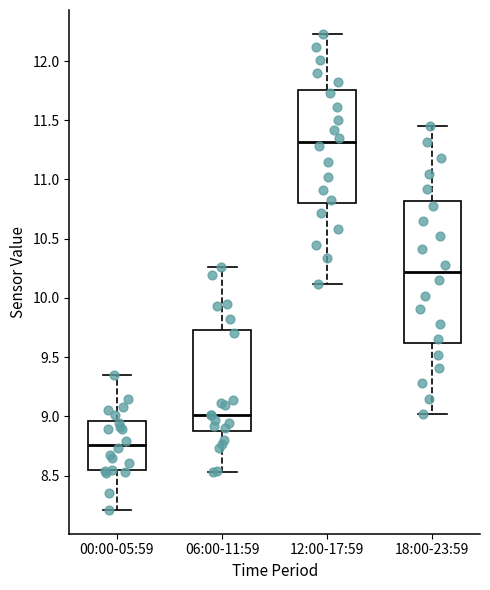

Reading left to right, read every box against the y-axis: the position of its median line, the range the box covers, and the ends of its whiskers. The values are not printed on the chart, so give them approximately, as read against the axis.

00:00-05:59: median 8.75, box 8.55 to 8.95, whiskers 8.20 to 9.35
06:00-11:59: median 9.00, box 8.90 to 9.75, whiskers 8.55 to 10.25
12:00-17:59: median 11.30, box 10.80 to 11.75, whiskers 10.10 to 12.25
18:00-23:59: median 10.20, box 9.60 to 10.80, whiskers 9.00 to 11.45